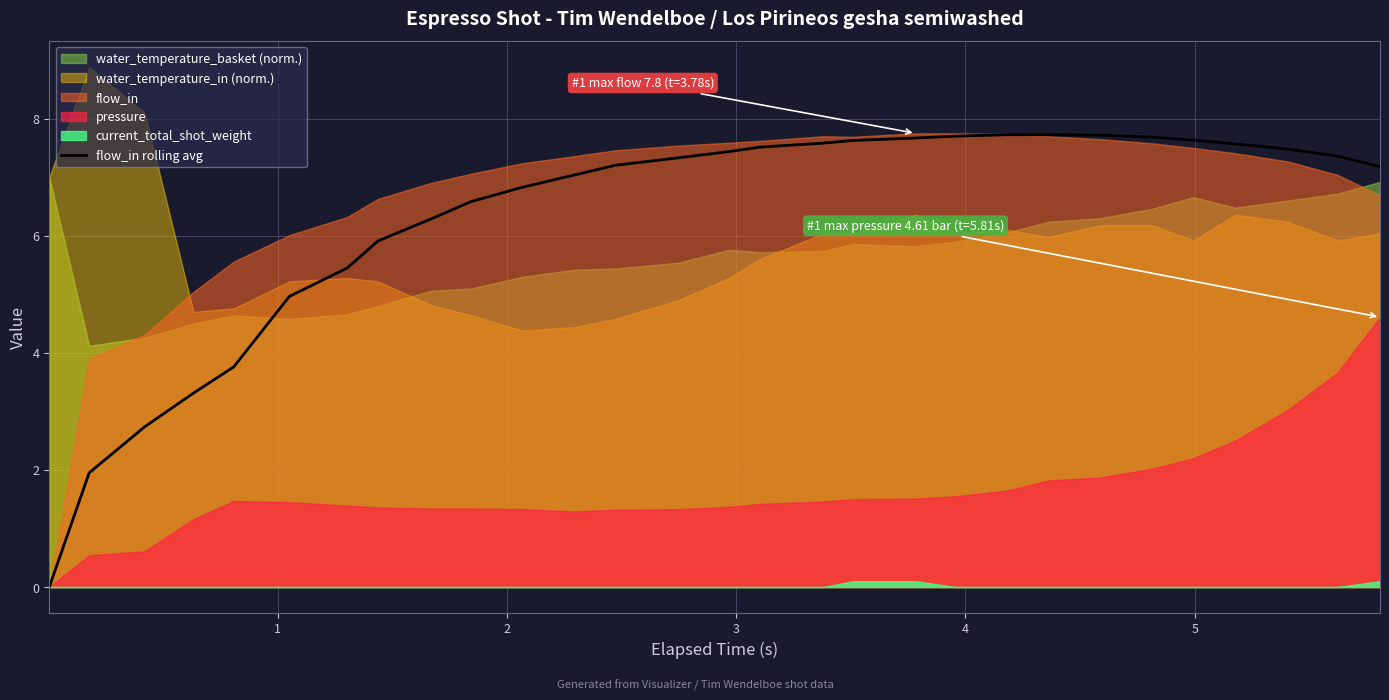

How many lines are shown in the chart?

1